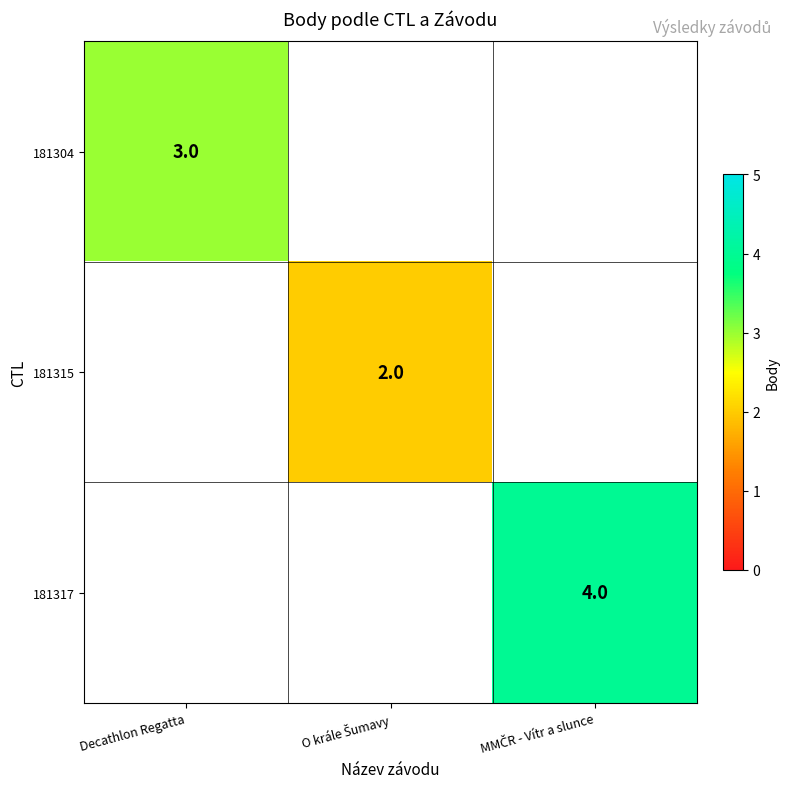

True or false: 181315 has a value of 1.1 at O krále Šumavy.

False